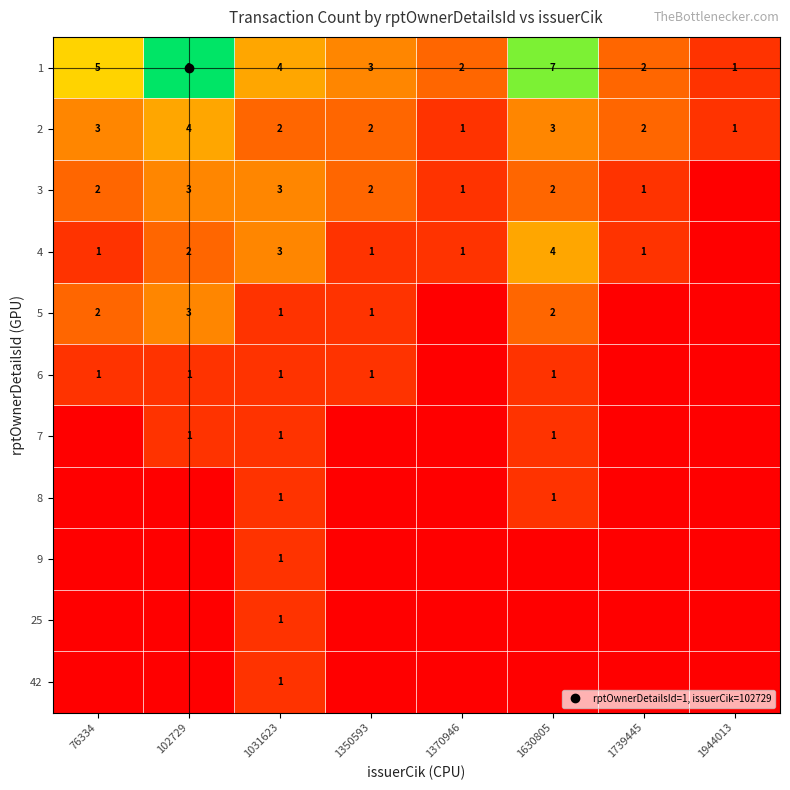

Rank the series by their maximum value, from lowest to highest.

6, 7, 8, 9, 25, 42, 3, 5, 2, 4, 1